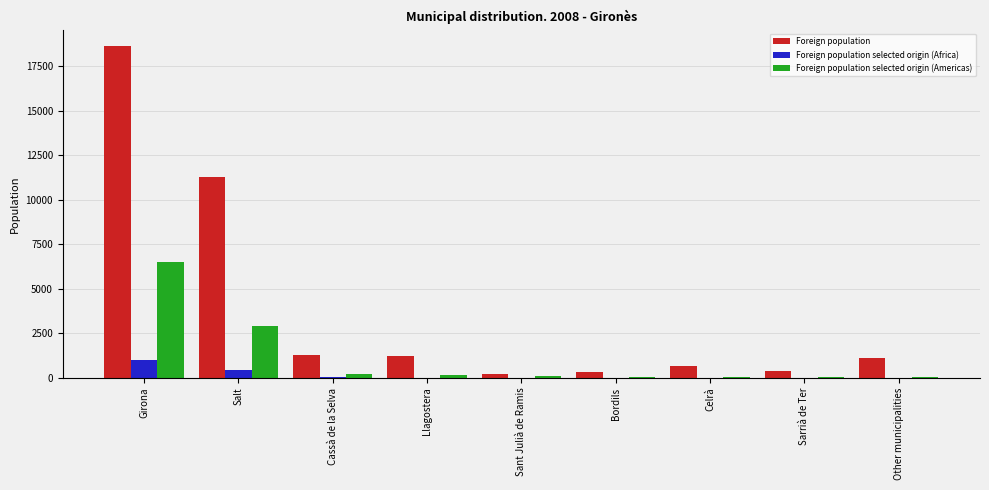

At which category is the sum across all series the highest?

Girona